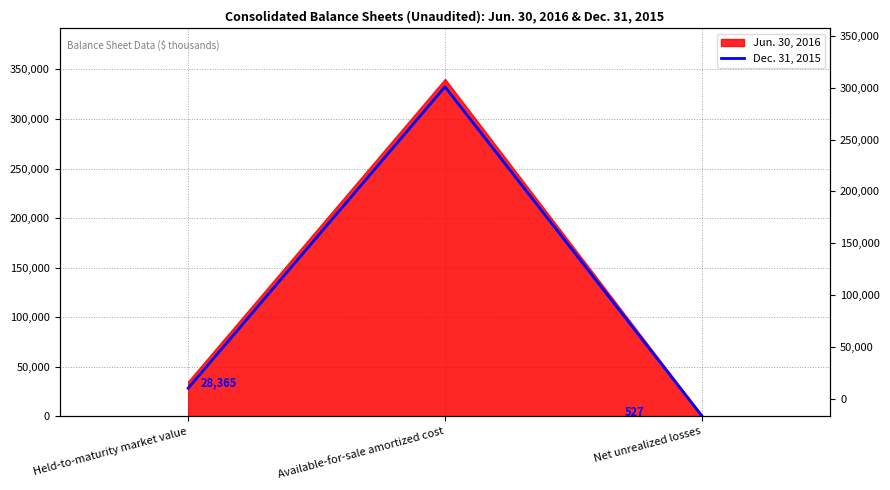

List the labels in order of value, largest first.

Available-for-sale amortized cost, Held-to-maturity market value, Net unrealized losses